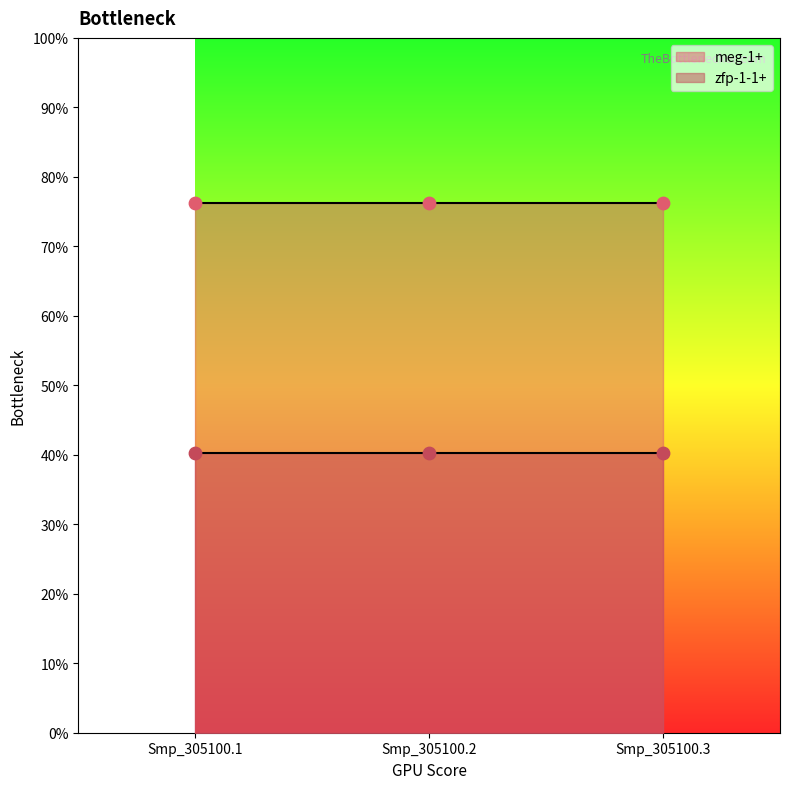

Which series has the largest total across all categories?

meg-1+